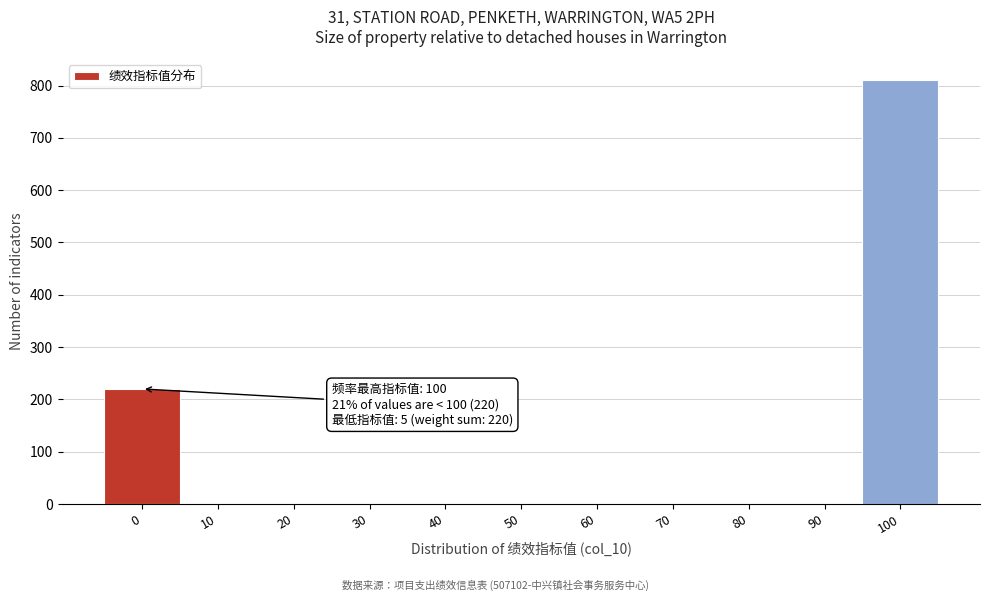

Reading left to right, transcribe all the data shown in this chart.

0=220	10=0	20=0	30=0	40=0	50=0	60=0	70=0	80=0	90=0	100=810